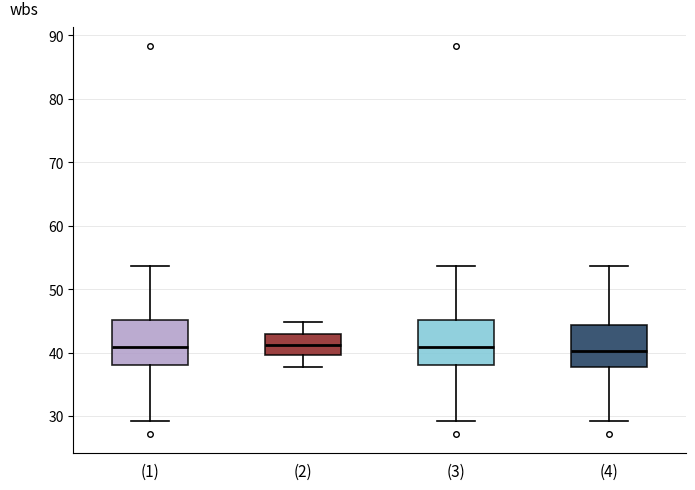

Where does the lower whisker of the box for (2) end on the y-axis? The values are not printed on the chart, so give them approximately, as read against the axis.

38